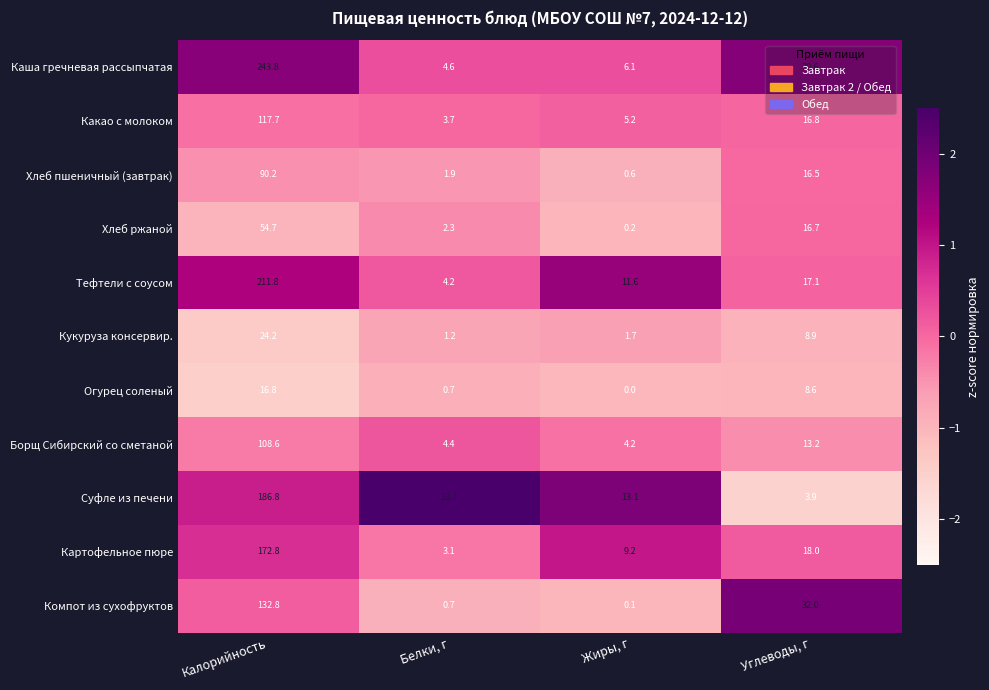

List the series in order of their peak value, lowest first.

Огурец соленый, Кукуруза консервир., Хлеб ржаной, Хлеб пшеничный (завтрак), Борщ Сибирский со сметаной, Какао с молоком, Компот из сухофруктов, Картофельное пюре, Суфле из печени, Тефтели с соусом, Каша гречневая рассыпчатая